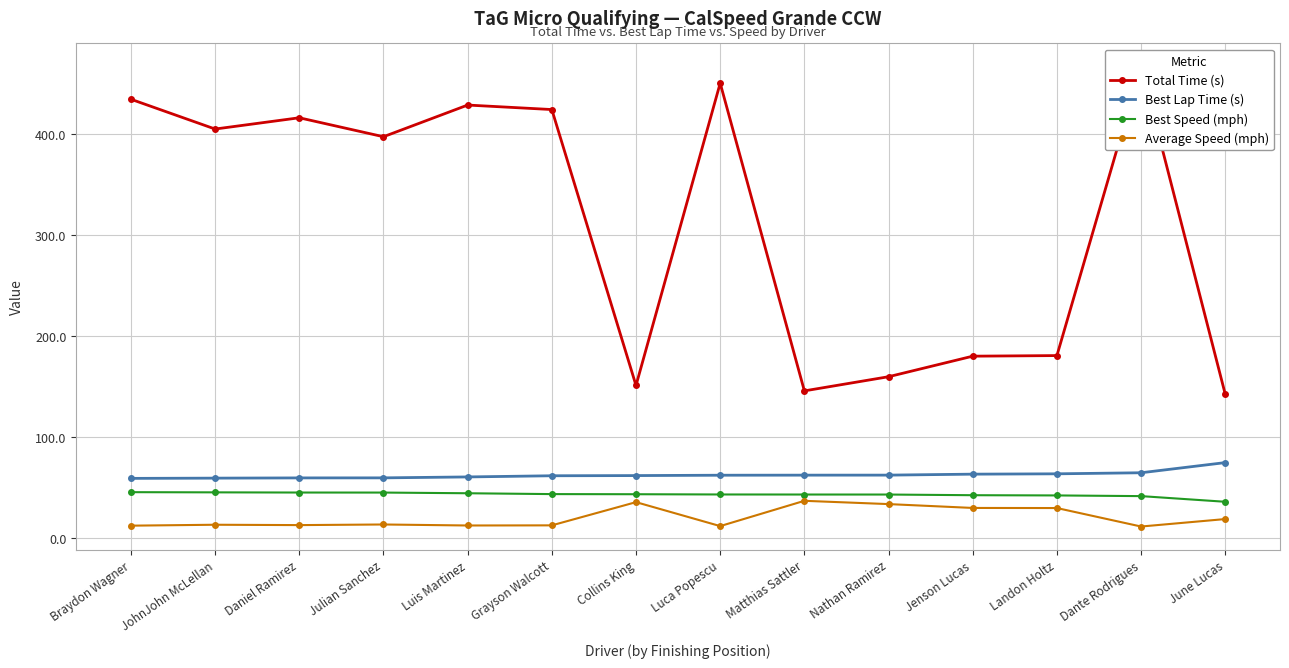

What is the difference between the Best Lap Time (s) values at Nathan Ramirez and Landon Holtz?

1.3